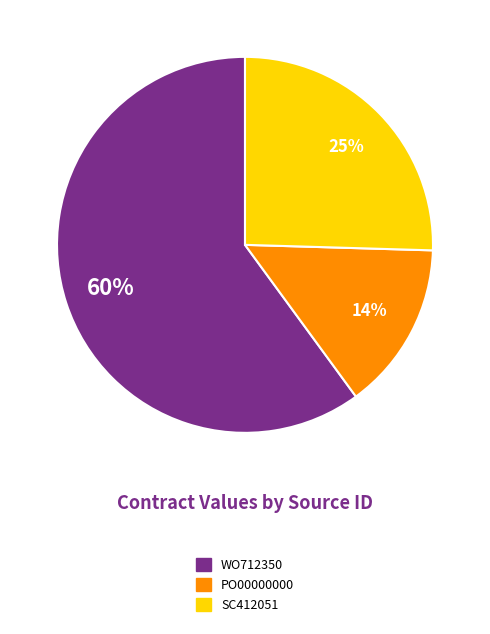

To the nearest percent, what is the average slice percentage?

33%